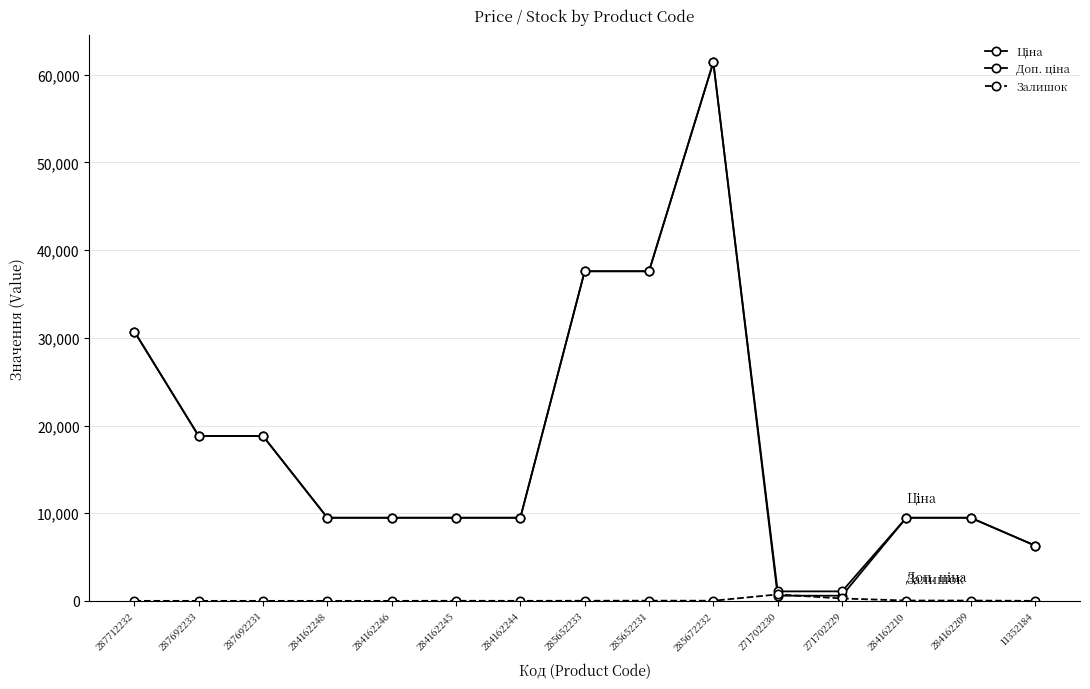

Reading left to right, what are all the values shown in this chart?

Ціна: 30717.1	18796.8	18796.8	9480.1	9480.1	9480.1	9480.1	37593.6	37593.6	61434.3	589.9	589.9	9480.1	9480.1	6308.8
Доп. ціна: 30717.1	18796.8	18796.8	9480.1	9480.1	9480.1	9480.1	37593.6	37593.6	61434.3	1081.7	1081.7	9480.1	9480.1	6308.8
Залишок: 0.0	0.0	0.0	0.0	0.0	8.0	2.0	12.0	22.0	15.0	735.0	272.0	37.0	33.0	0.0